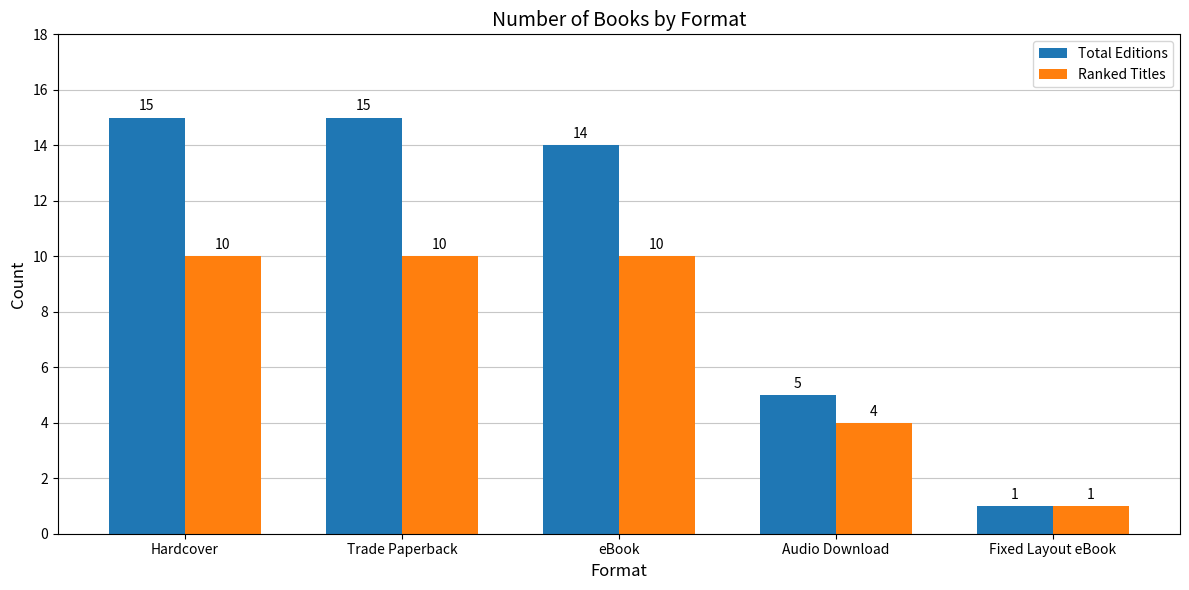

Reading right to left, list all the values displayed in this chart.

Total Editions: 1	5	14	15	15
Ranked Titles: 1	4	10	10	10